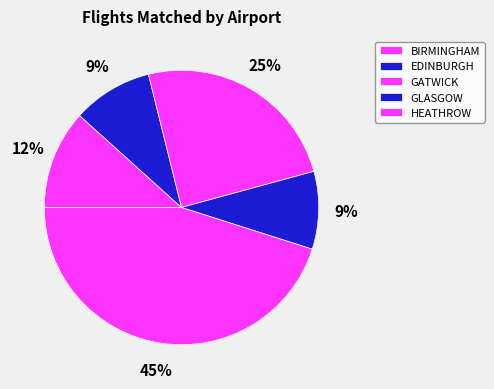

What portion of the pie excludes HEATHROW?

54.9%